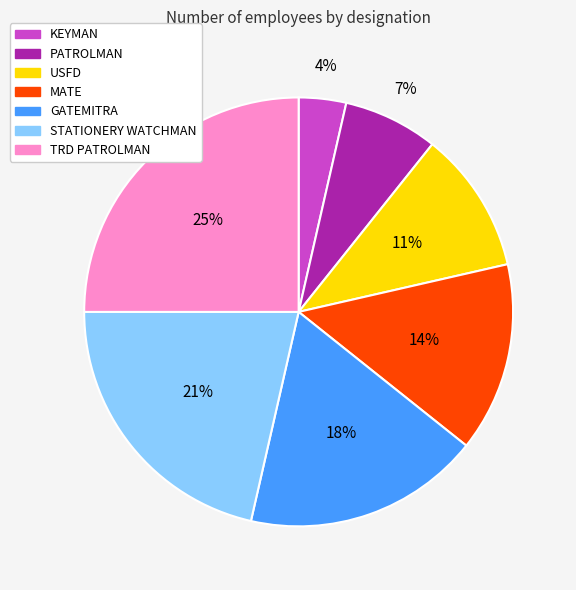

Does any single category account for the majority?

No